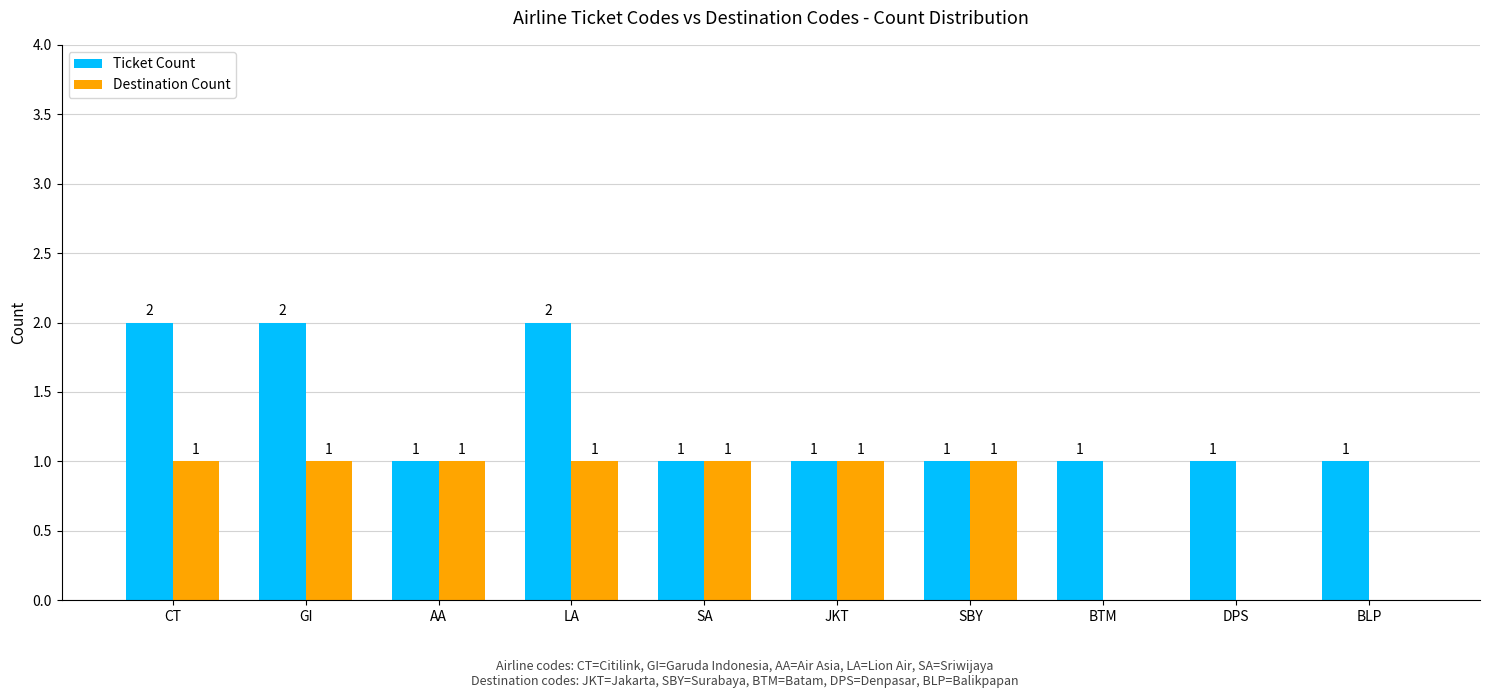

The Ticket Count series shows 2 at GI. True or false?

True